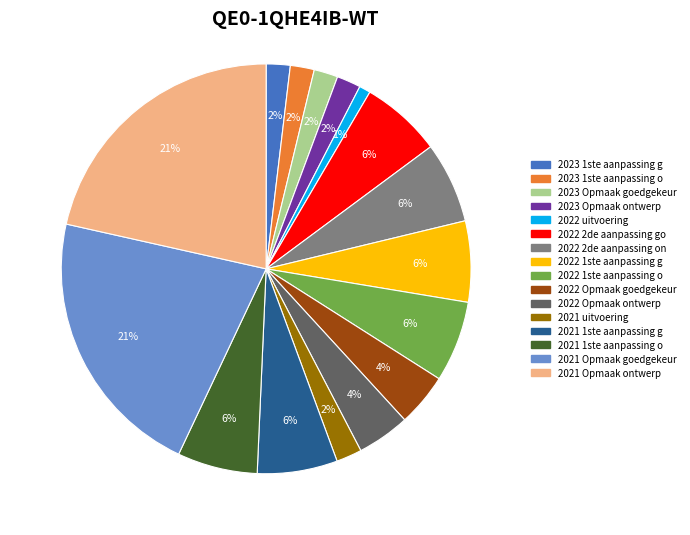

How many segments does this pie chart have?

16